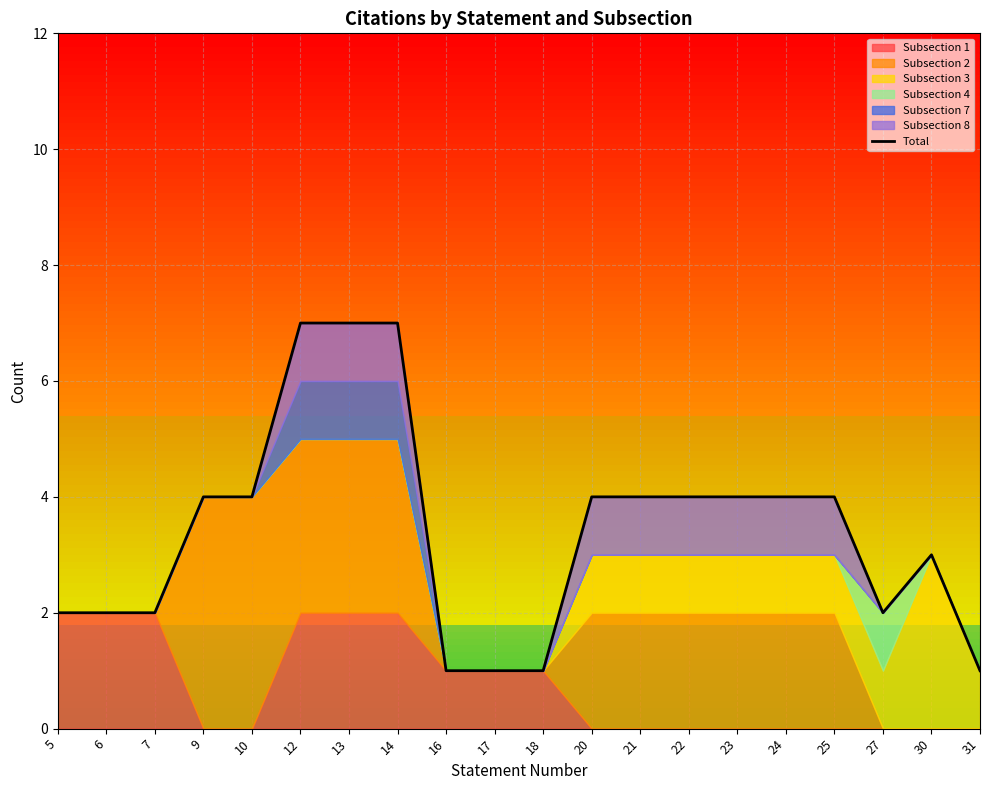

What is the ratio of the value at 27 to the value at 13?

0.3